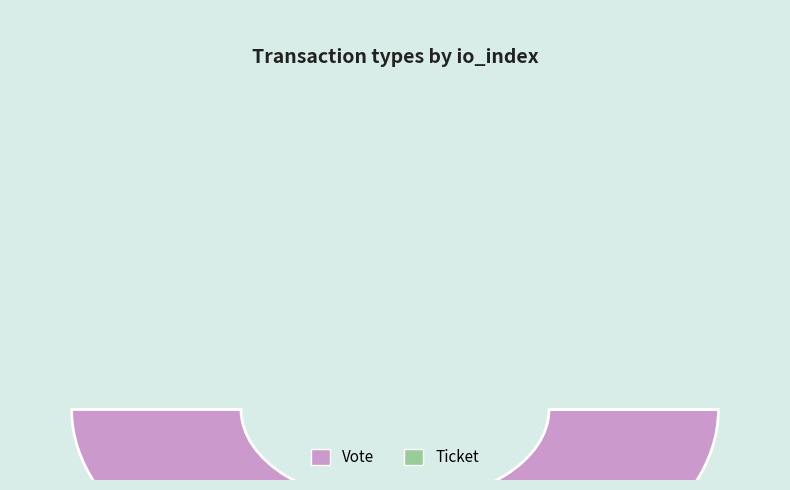

How many segments does this pie chart have?

2